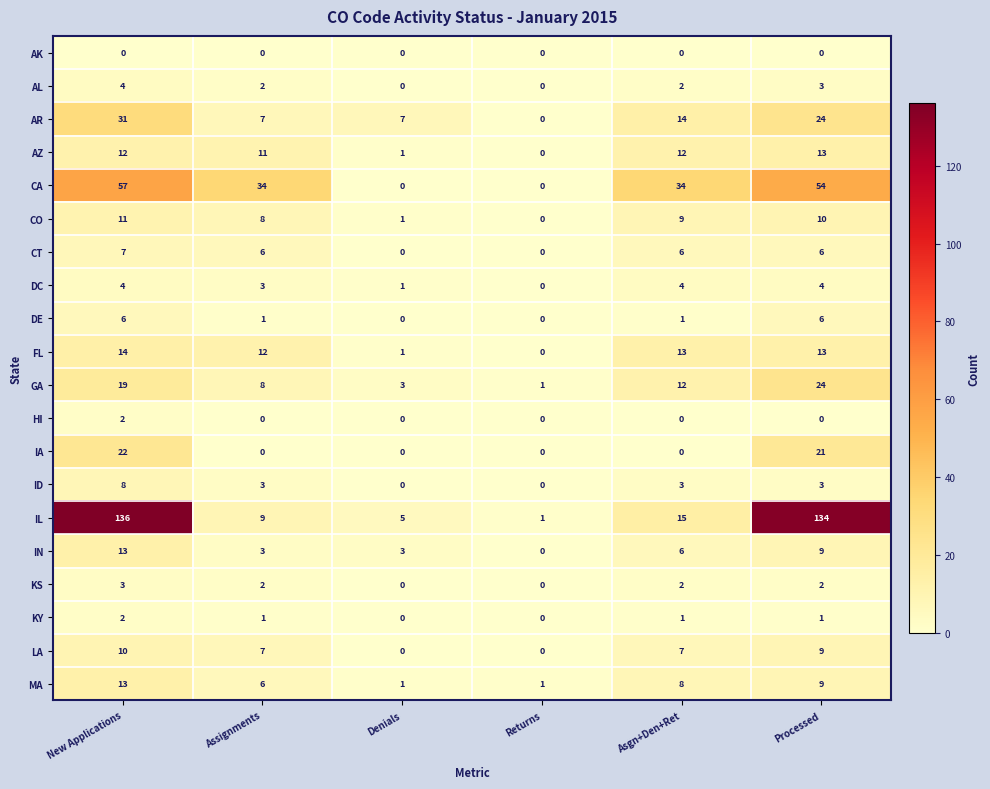

How many KY values are between 0 and 1?

5